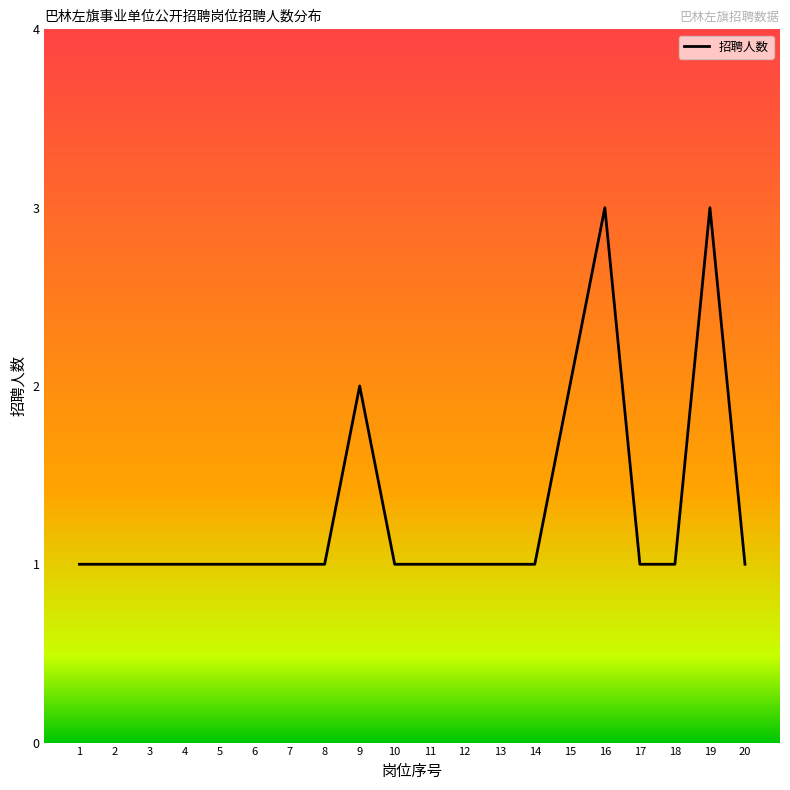

True or false: the data shows 1 at 16.

False